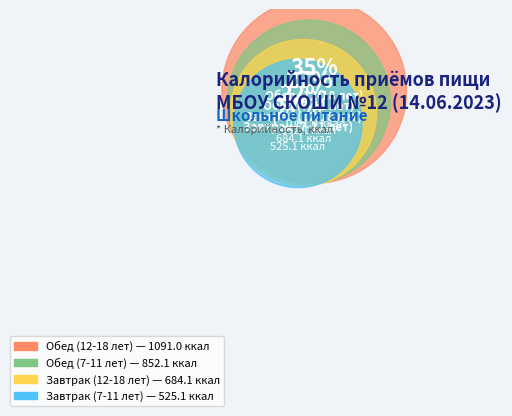

Is Обед (7-11 лет) the majority of the pie?

No